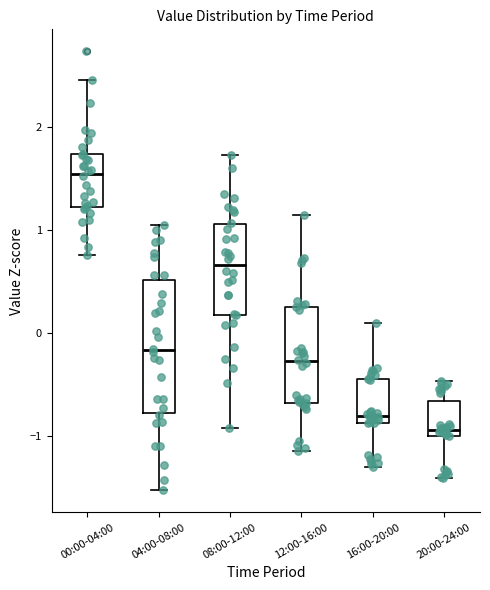

Where is the lower edge of the box for 16:00-20:00 on the y-axis? The values are not printed on the chart, so give them approximately, as read against the axis.

-0.9